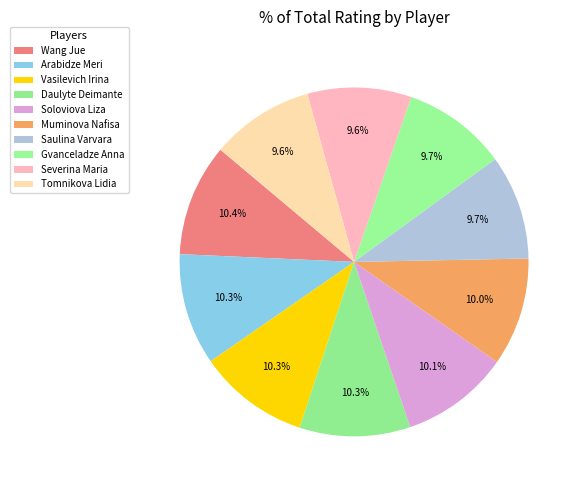

Approximately how many times larger is the value at Vasilevich Irina compared to Tomnikova Lidia?

1.1